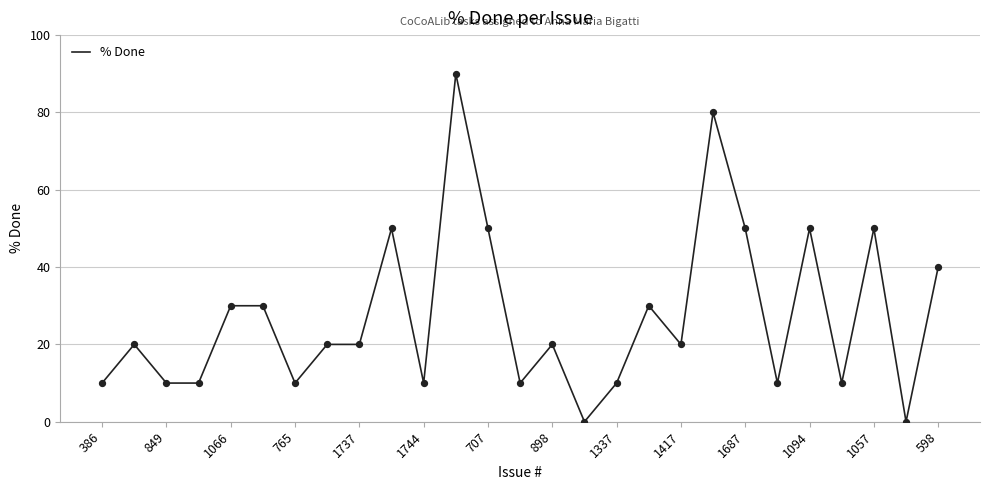

What is the greatest value displayed?

90